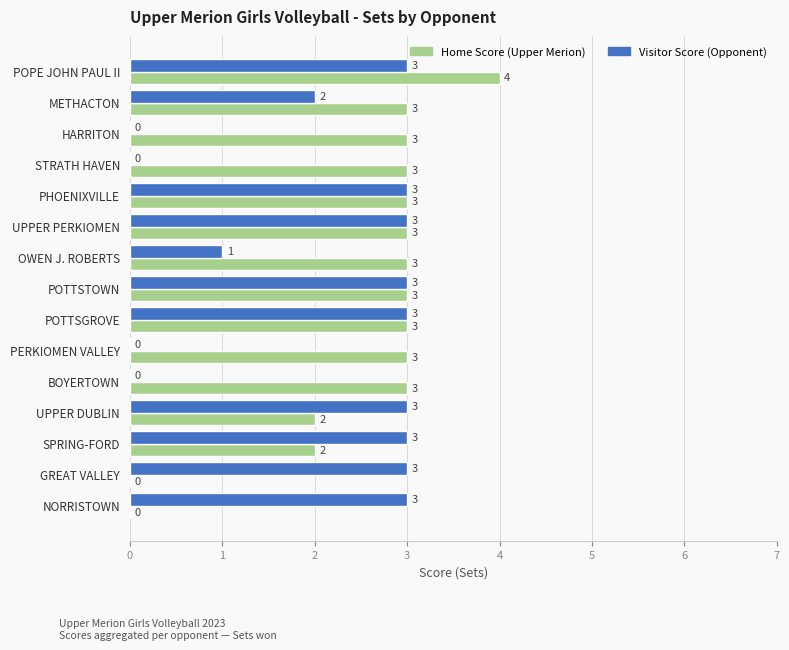

At which category is the sum across all series the highest?

POPE JOHN PAUL II